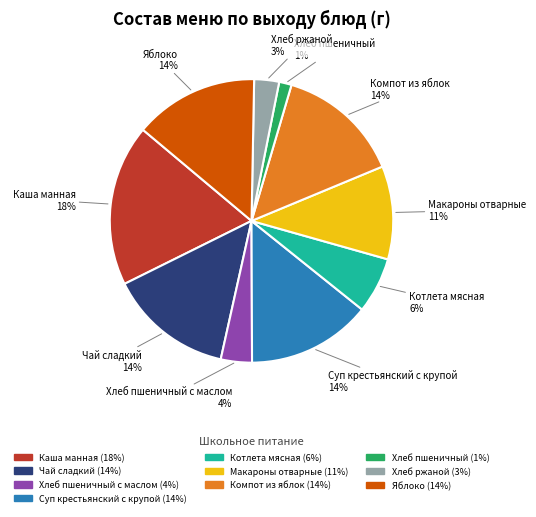

Is there any slice that represents more than half of the pie?

No